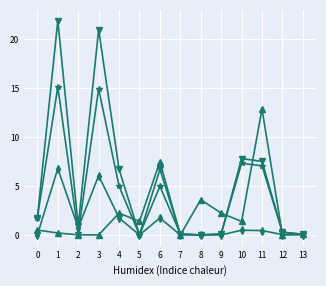

What is the total value across all series at 4?

15.7